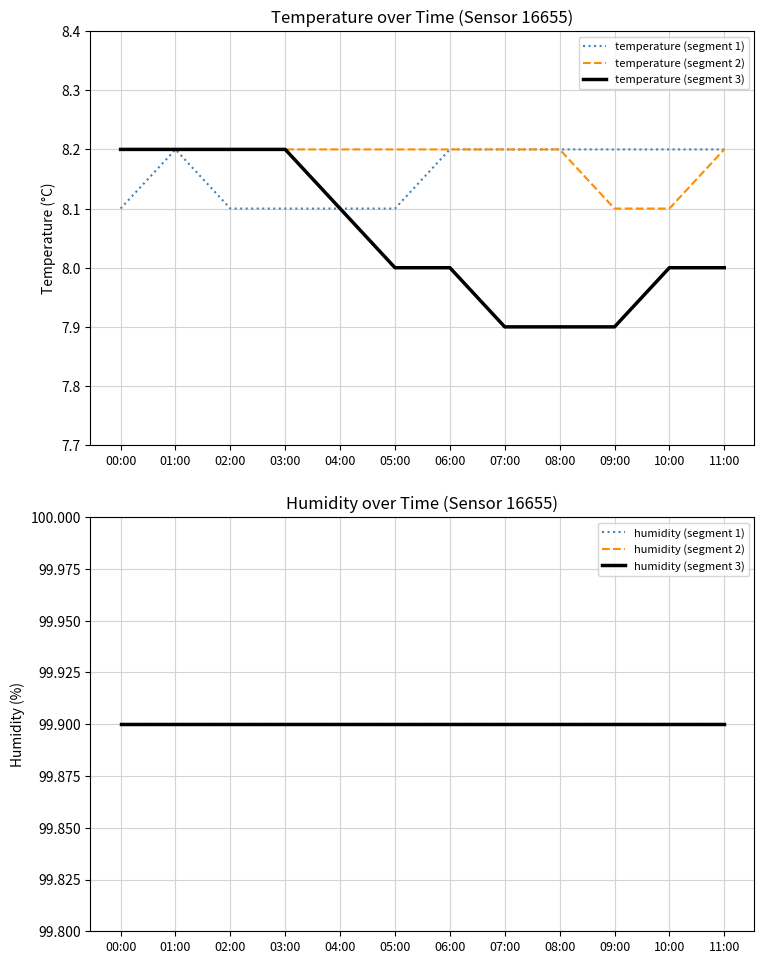

How many categories are shown in the chart?

12